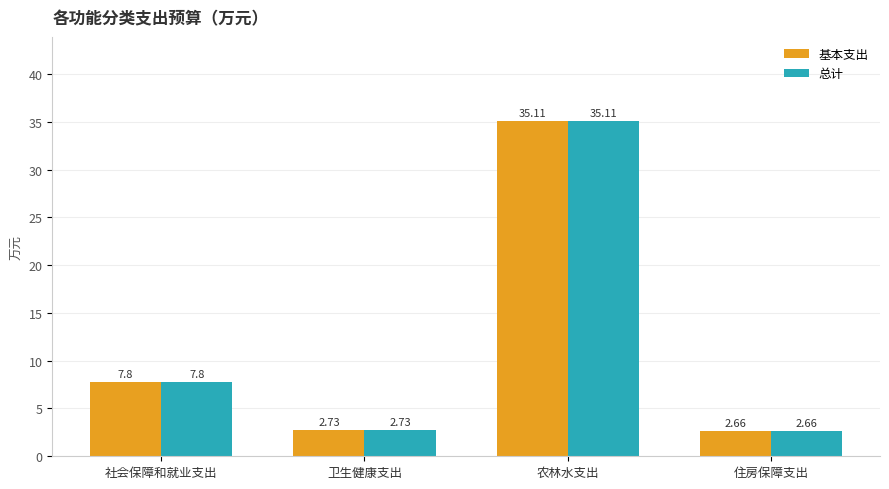

What is the sum of the 基本支出 values at 农林水支出 and 住房保障支出?

37.8